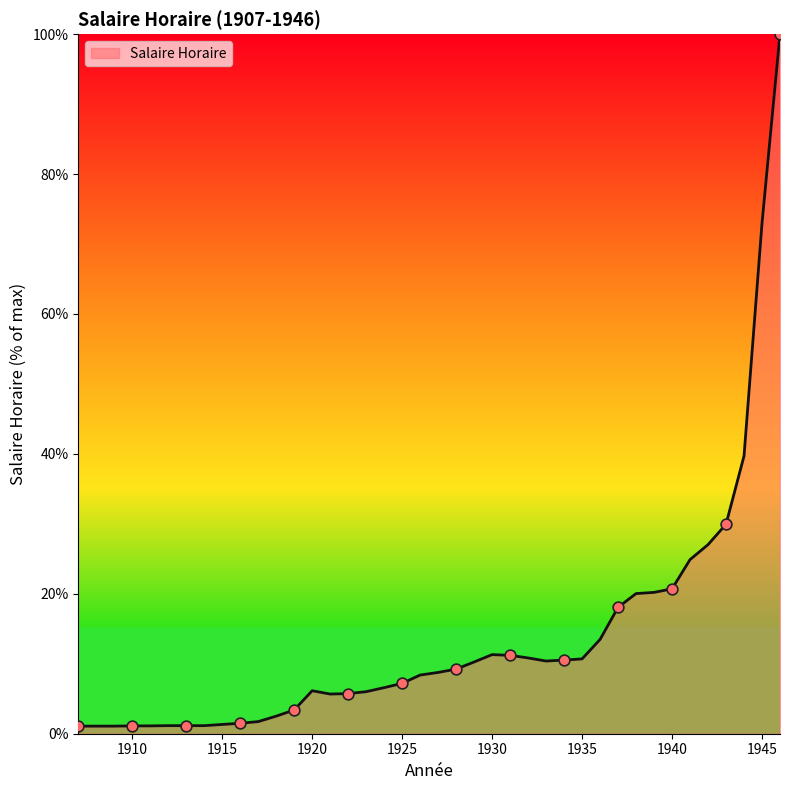

What is the difference between the maximum and minimum values?

98.9